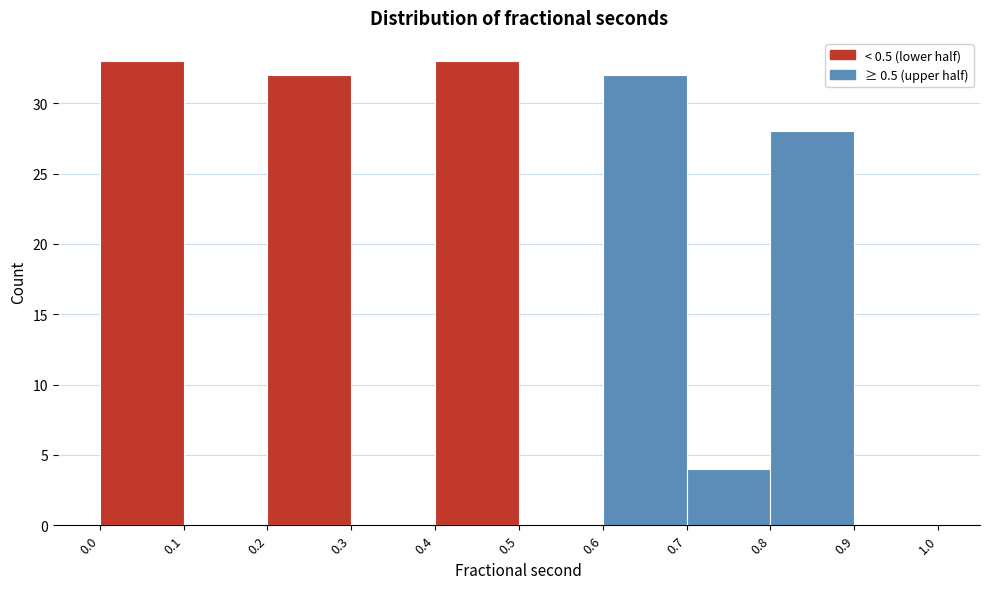

Reading left to right, transcribe this chart: for each bar, give the range it covers on the x-axis and its height. The values are not printed on the chart, so give them approximately, as read against the axis.

0.0 to 0.1: 33
0.1 to 0.2: 0
0.2 to 0.3: 32
0.3 to 0.4: 0
0.4 to 0.5: 33
0.5 to 0.6: 0
0.6 to 0.7: 32
0.7 to 0.8: 4
0.8 to 0.9: 28
0.9 to 1.0: 0